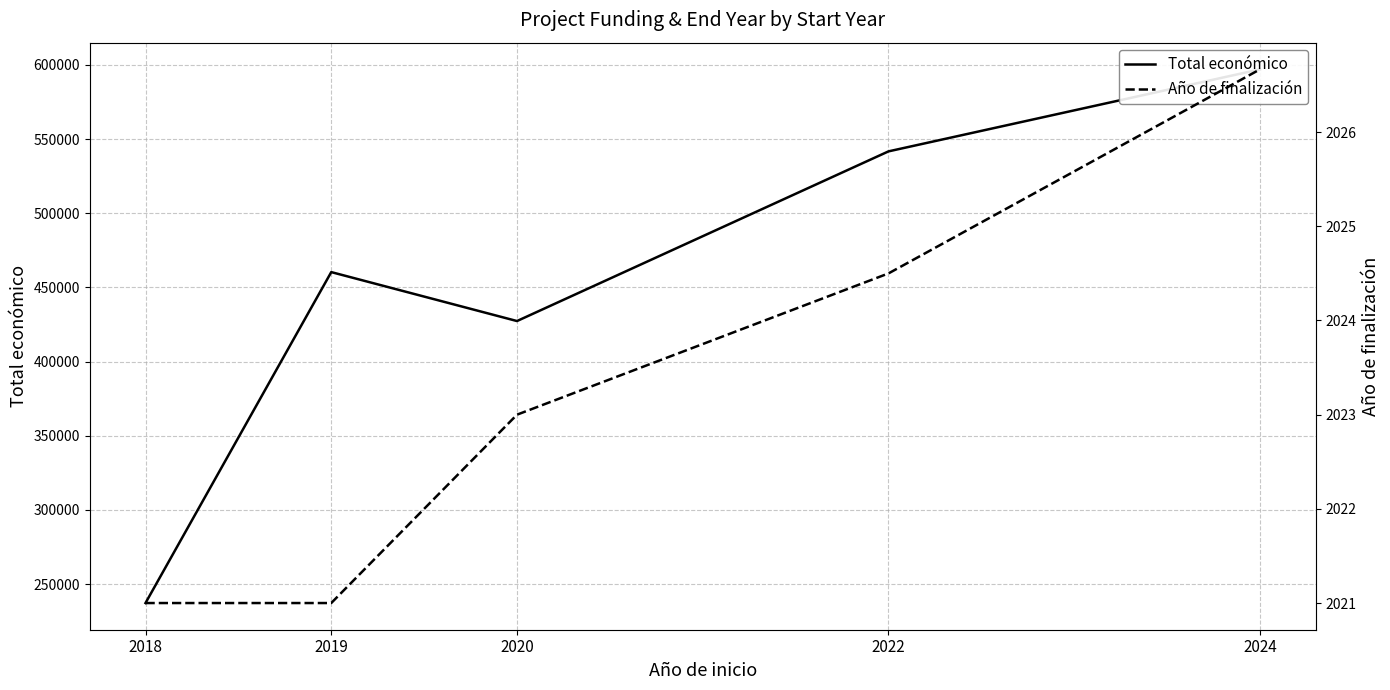

True or false: Total económico and Año de finalización intersect in this chart.

False